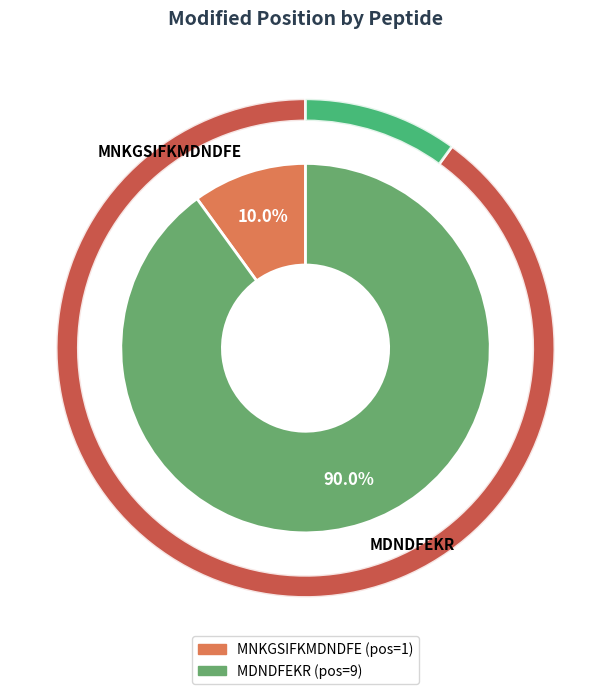

The MDNDFEKR slice represents 90% of the pie. True or false?

True